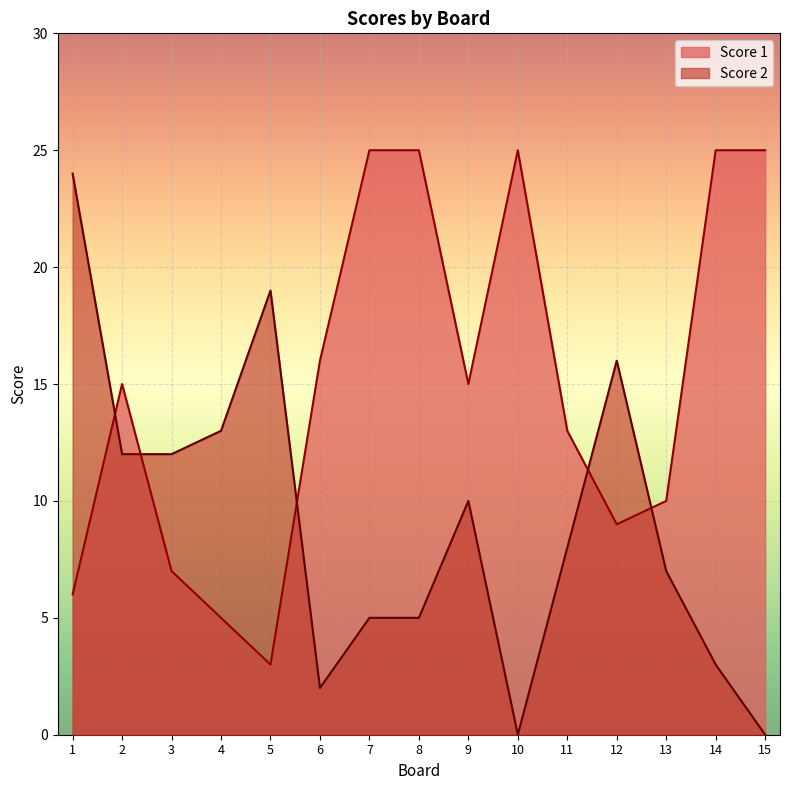

How many values in the Score 2 series exceed 8?

7